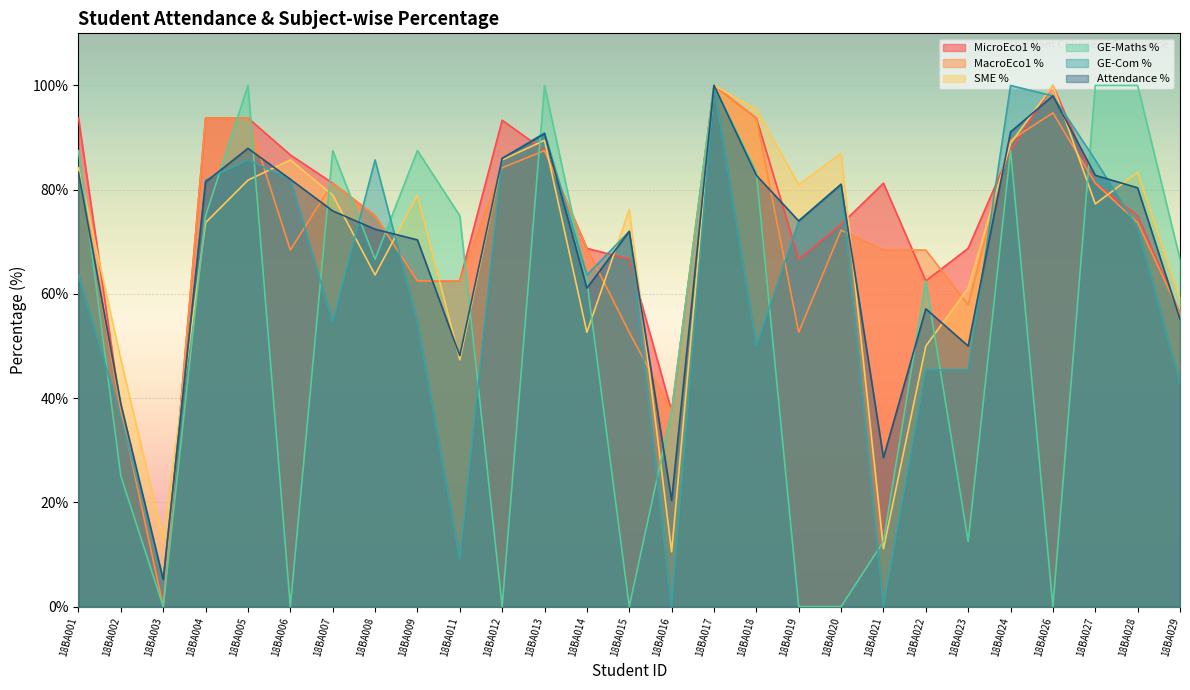

True or false: Attendance % and GE-Maths % cross at least once.

True